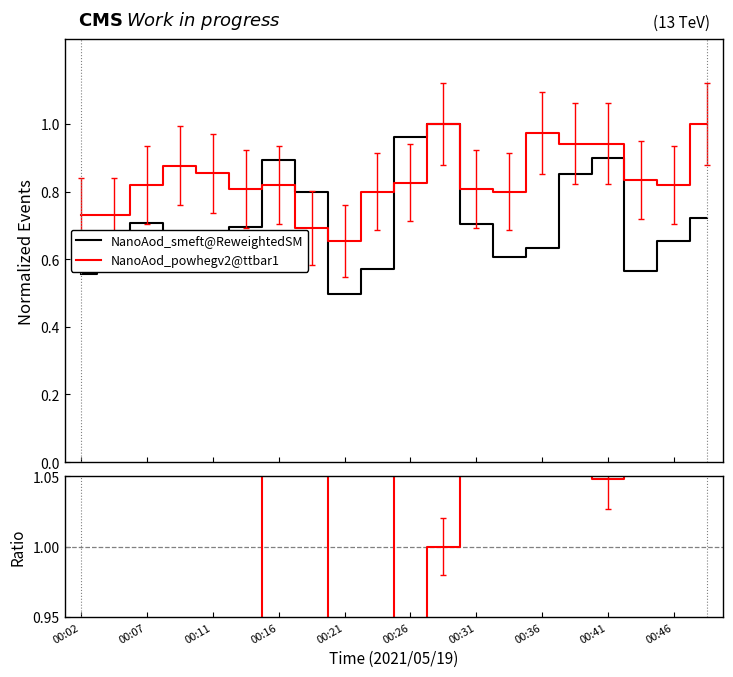

True or false: ratio and NanoAod_powhegv2@ttbar1 intersect in this chart.

False